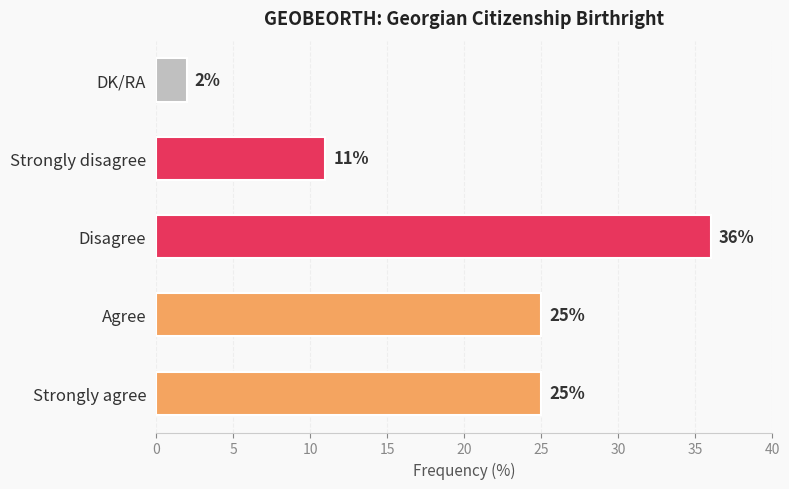

Reading bottom to top, what are all the values shown in this chart?

Strongly agree=25	Agree=25	Disagree=36	Strongly disagree=11	DK/RA=2